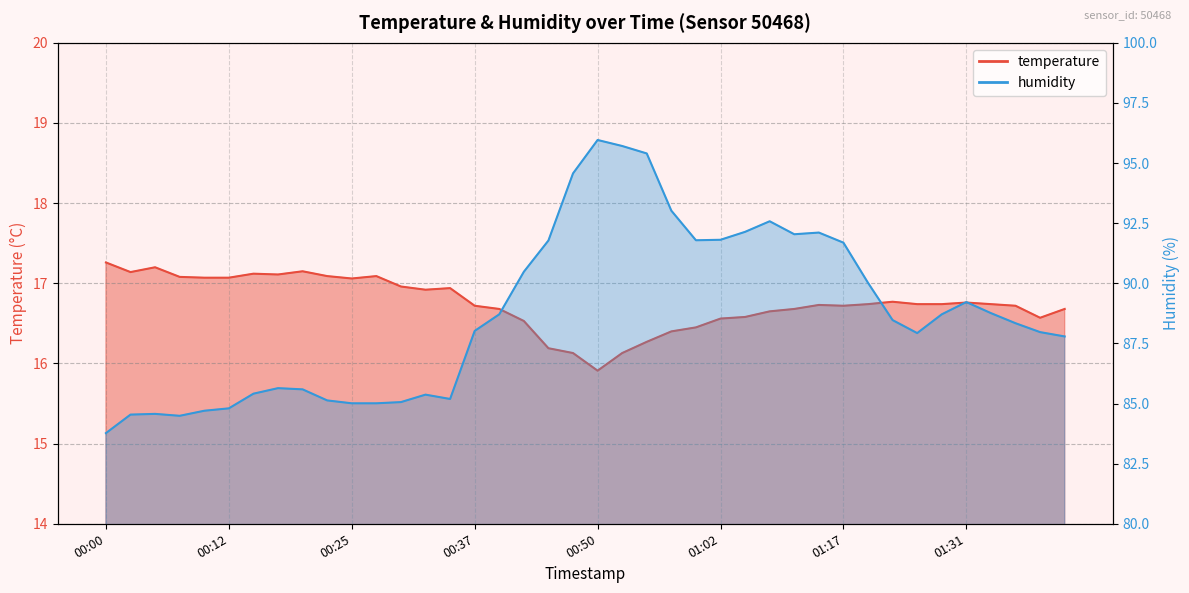

Is it true that humidity equals 85.0 at 00:27?

True